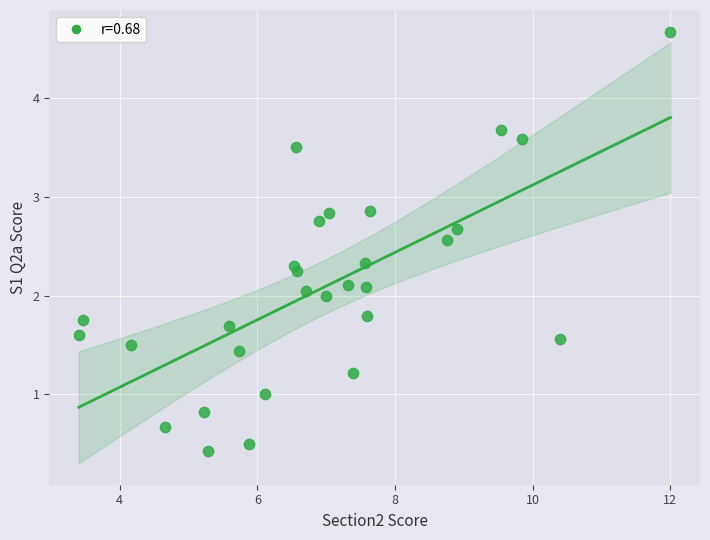

What is the range of Y values (max minus min)?

4.2